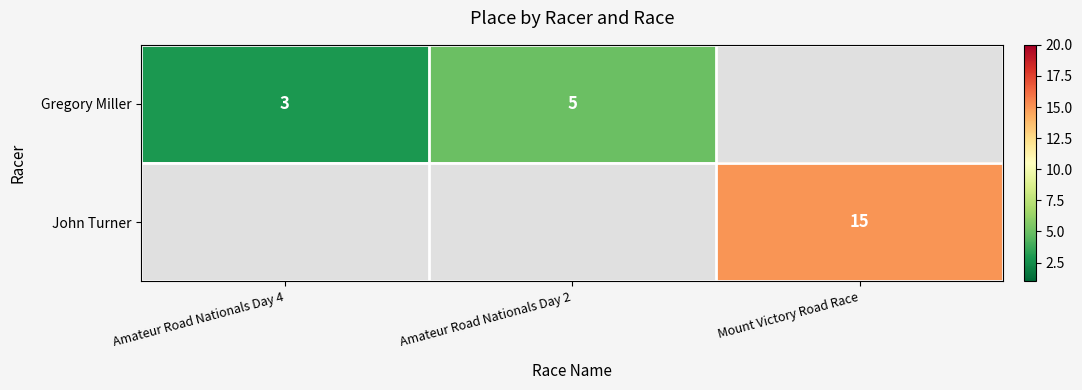

The John Turner series shows 20 at Mount Victory Road Race. True or false?

False